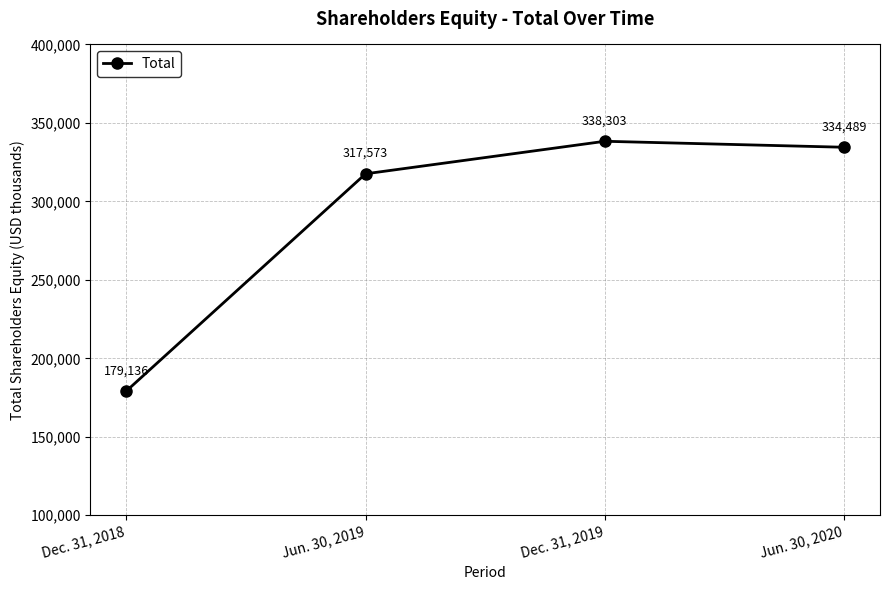

Rank the categories by value from highest to lowest.

Dec. 31, 2019, Jun. 30, 2020, Jun. 30, 2019, Dec. 31, 2018